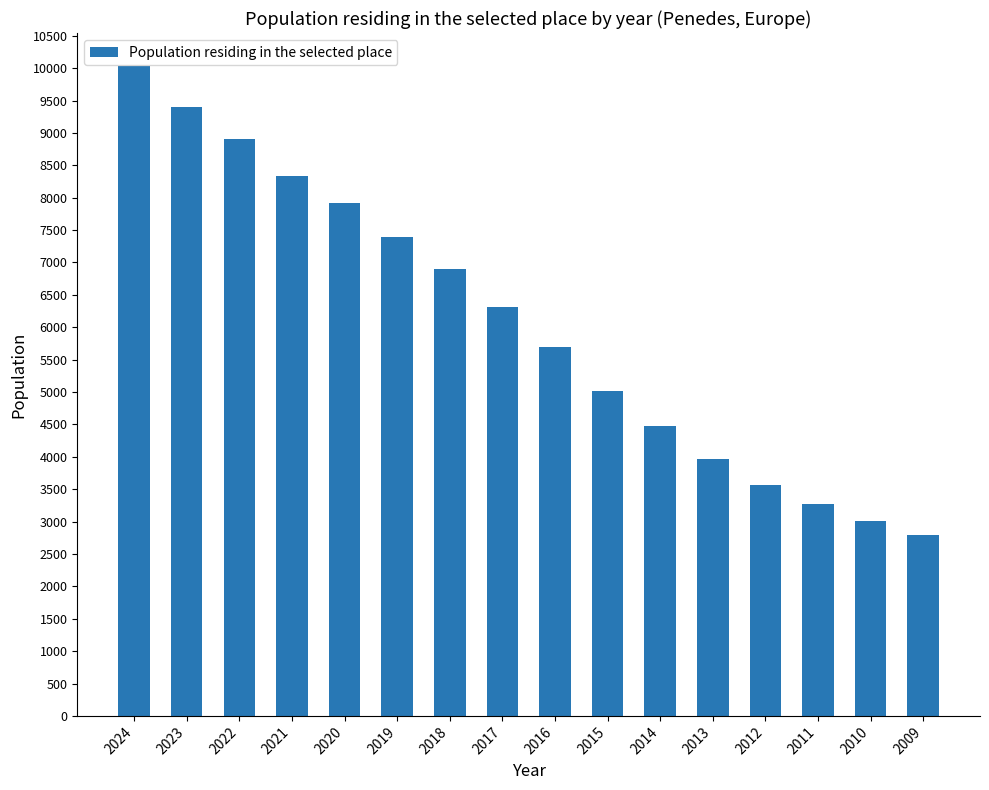

Which category has the lowest value across all series?

2009